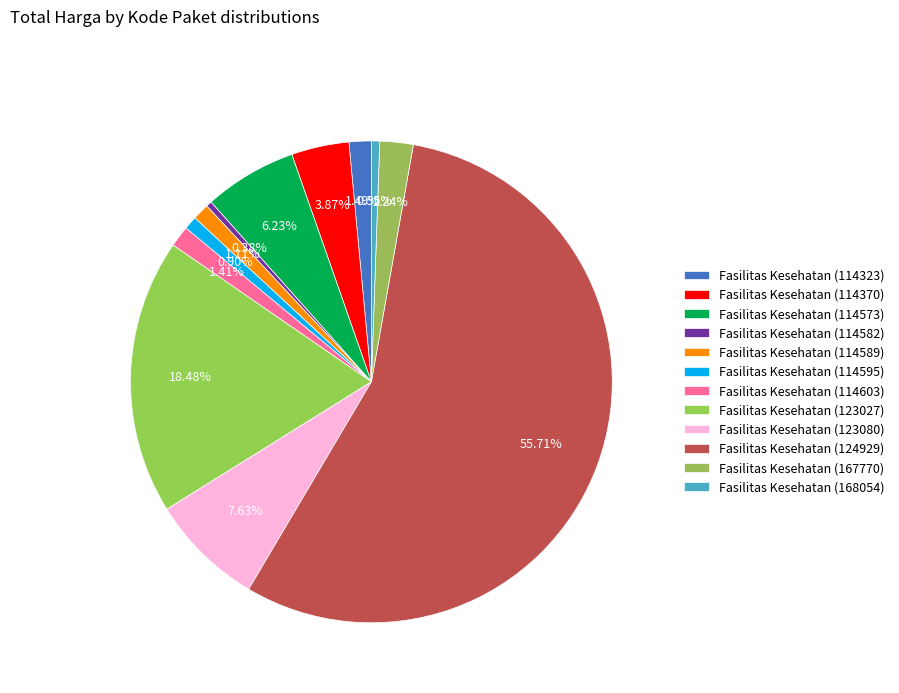

How many slices are in this pie chart?

12